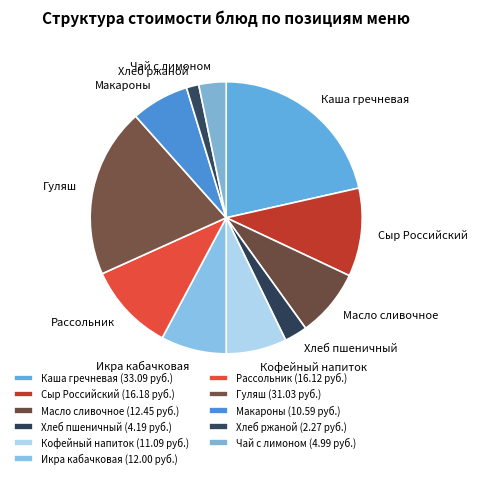

Is there any slice that represents more than half of the pie?

No